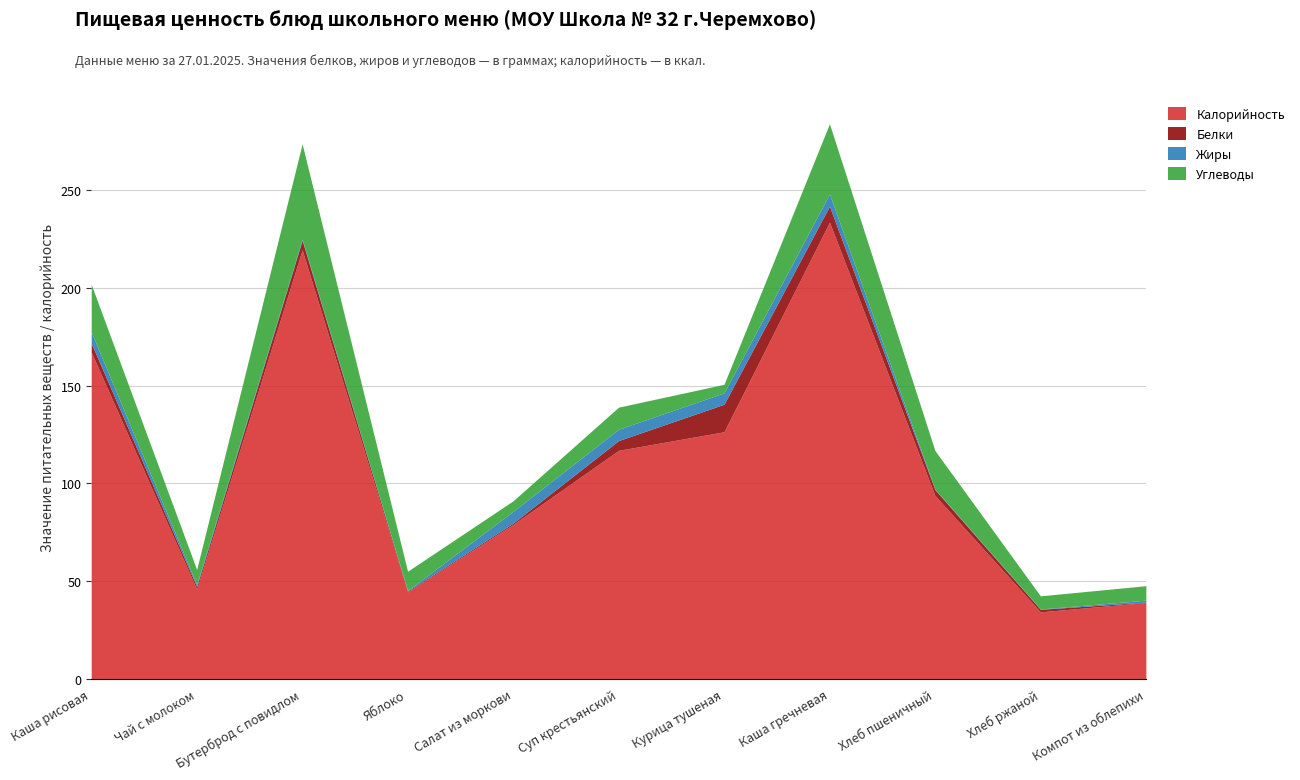

Where is the first local minimum for Жиры?

Яблоко